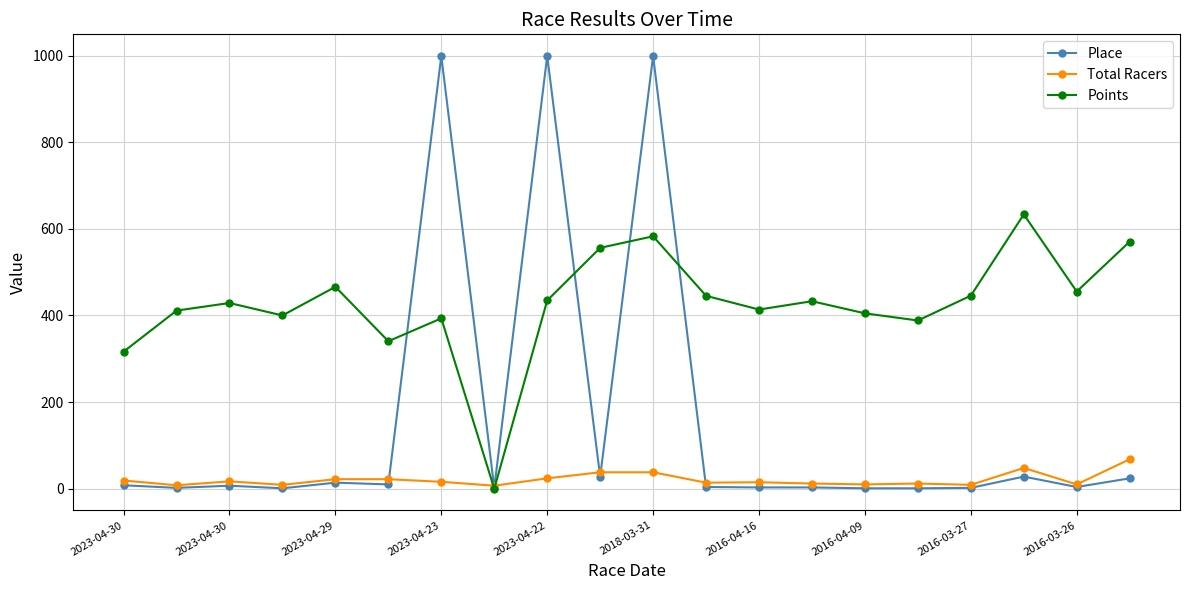

Which series has the widest spread of values?

Place